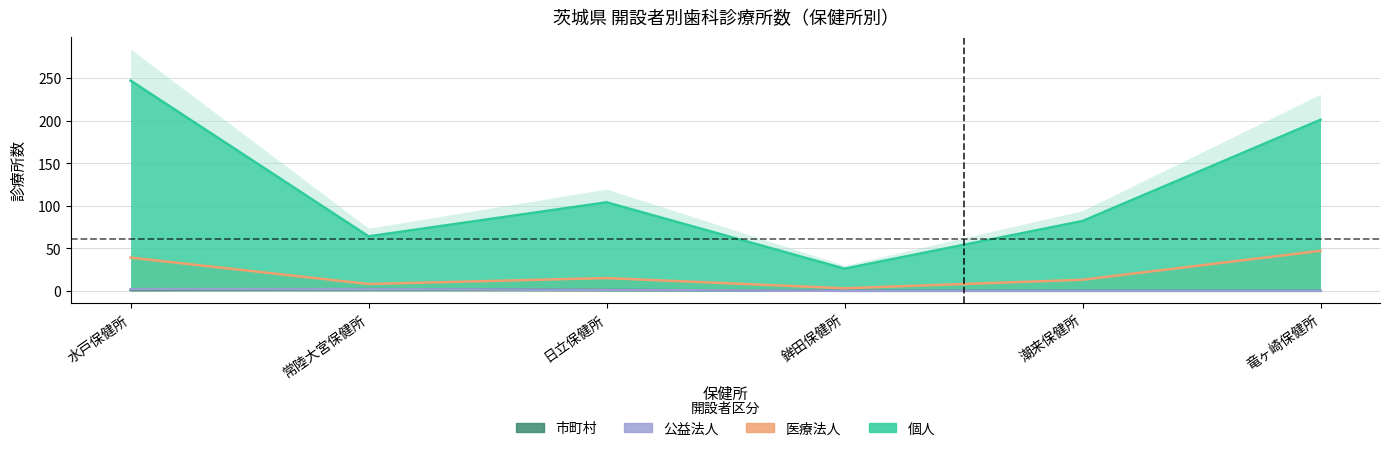

What is the approximate value of 医療法人 at 潮来保健所?

13